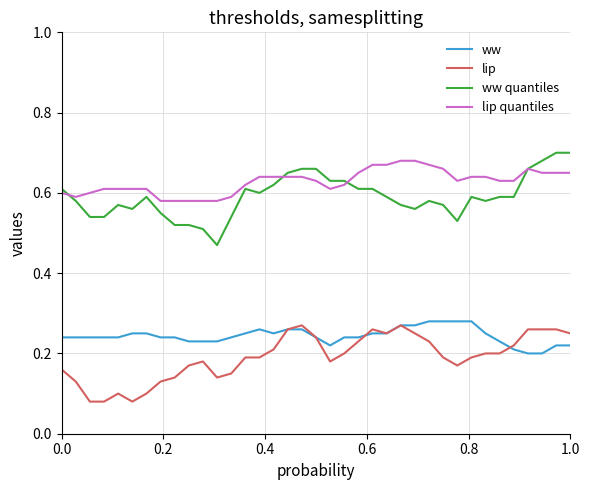

True or false: lip quantiles and lip cross at least once.

False